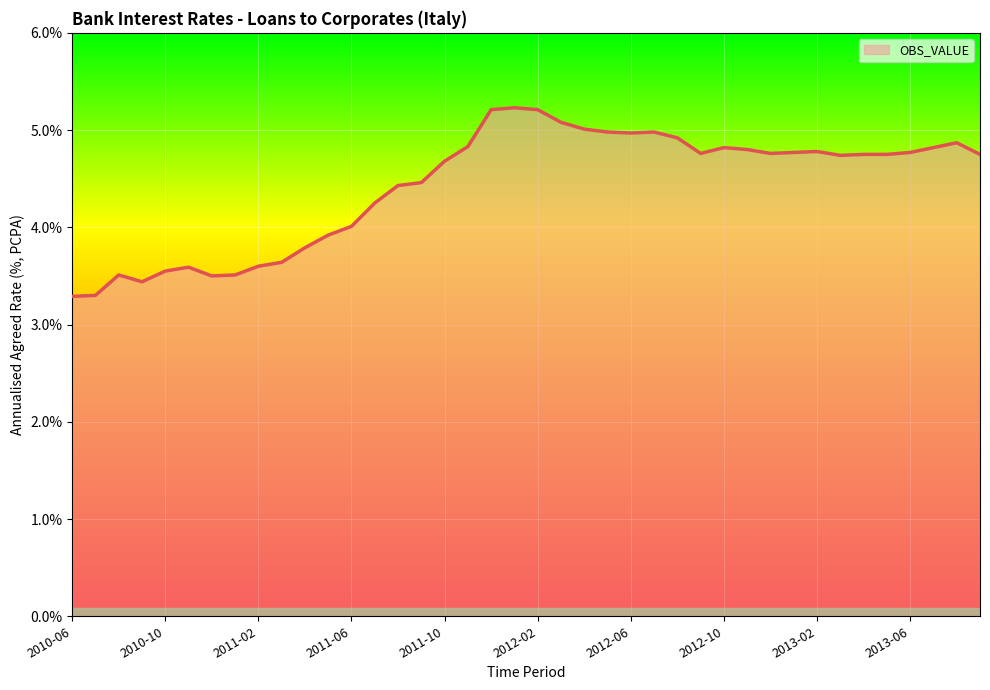

What is the difference between the maximum and minimum values?

1.9